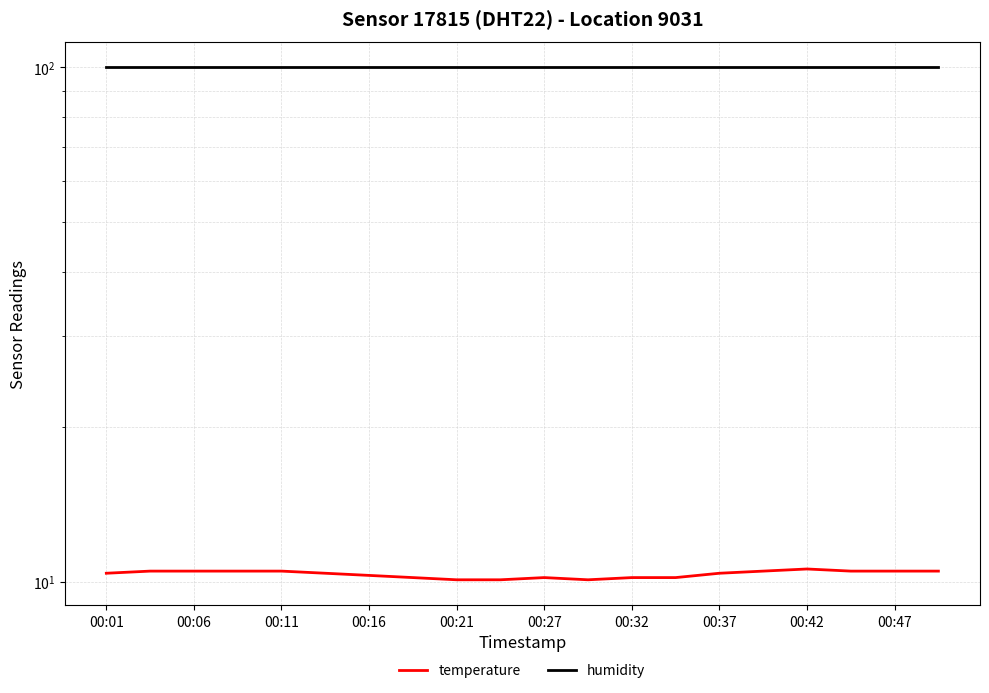

Which series changed the most between 00:32 and 13?

temperature